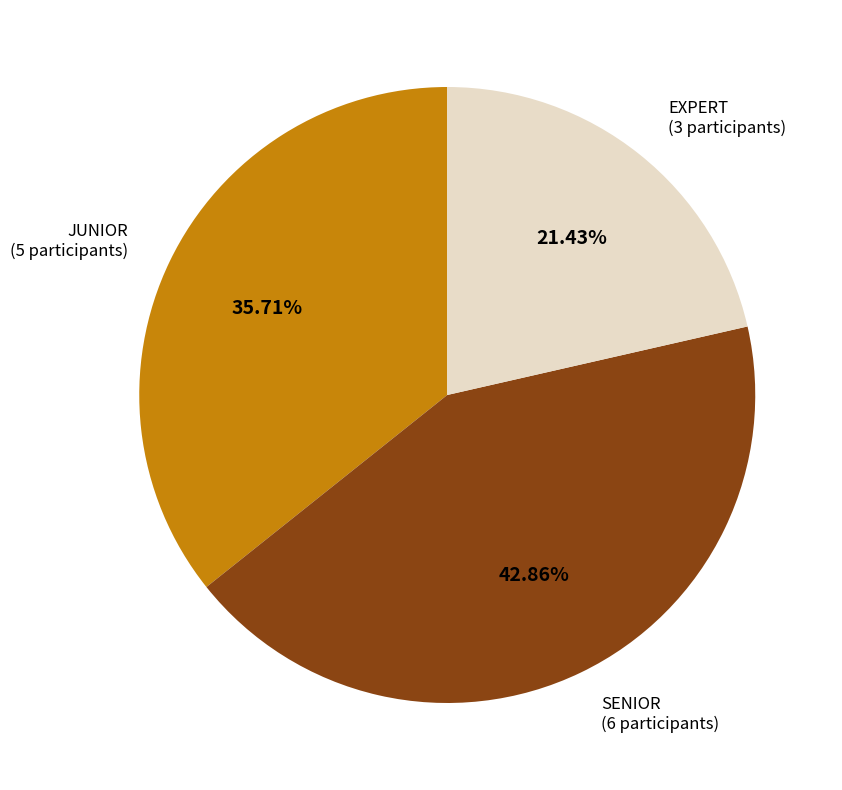

Does SENIOR account for over 50% of the chart?

No